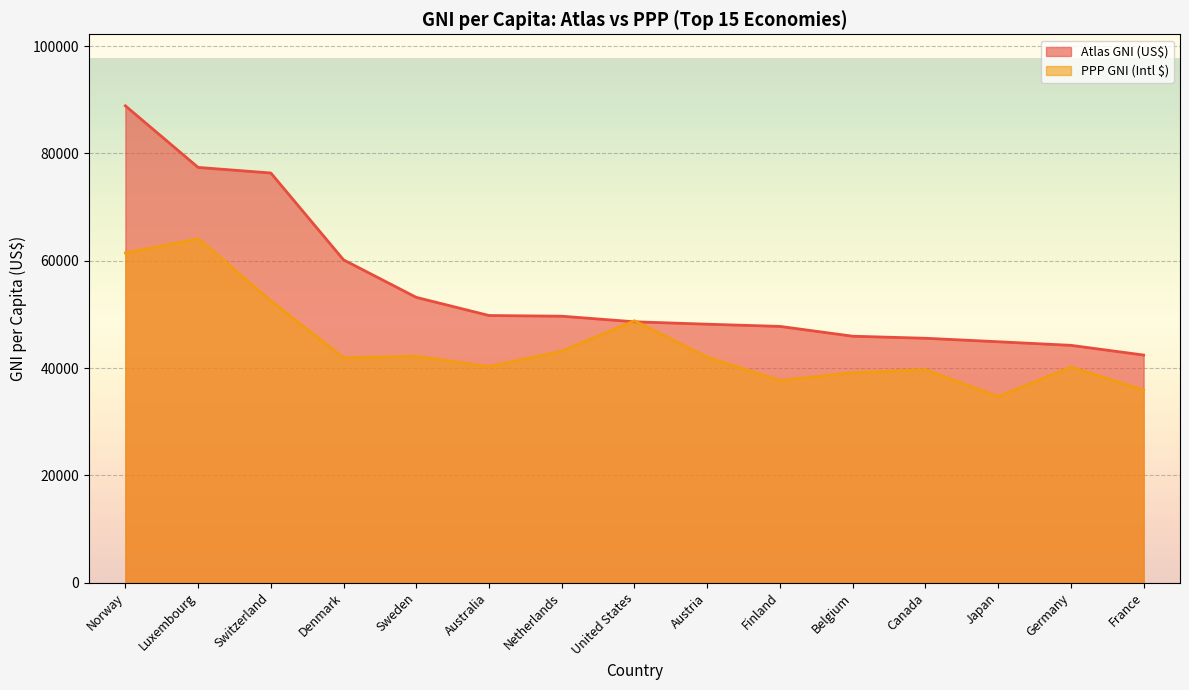

How many lines are shown in the chart?

2